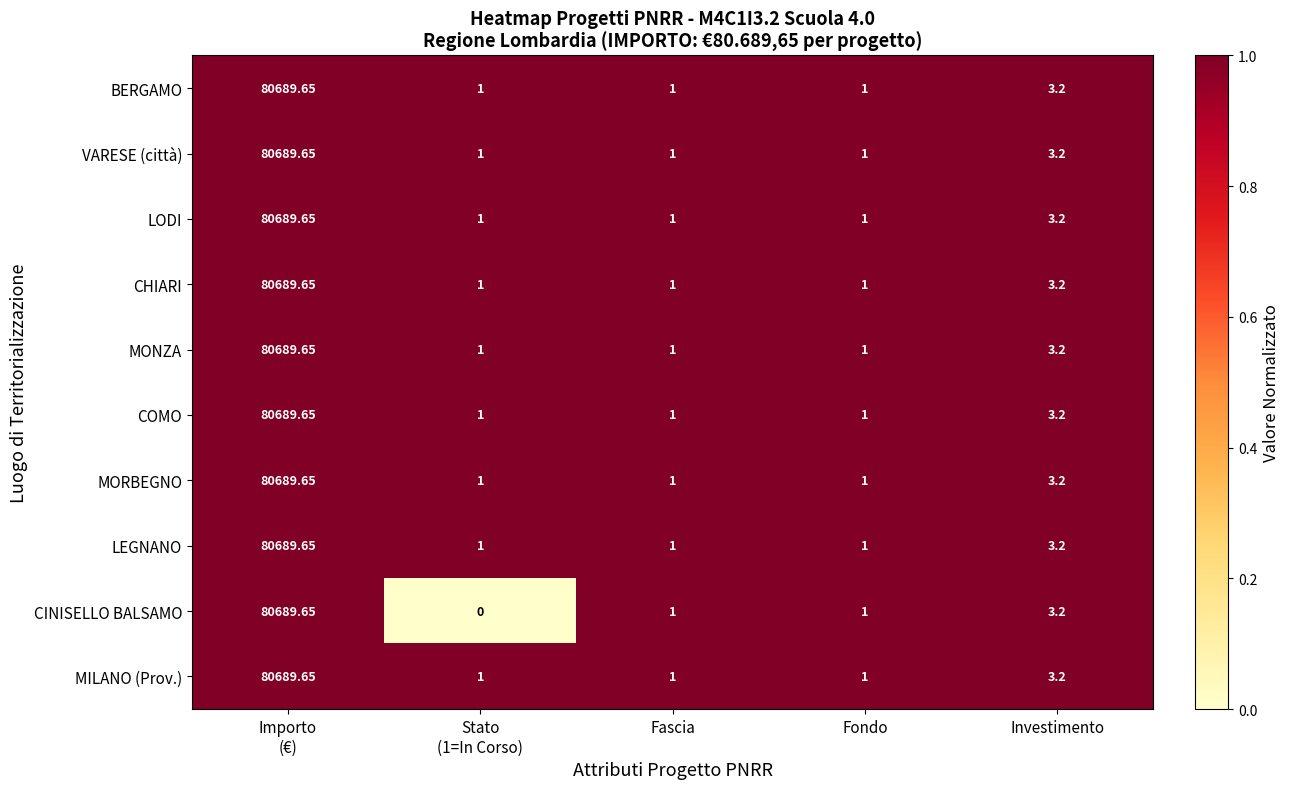

Which series has the largest range (max minus min)?

CINISELLO BALSAMO